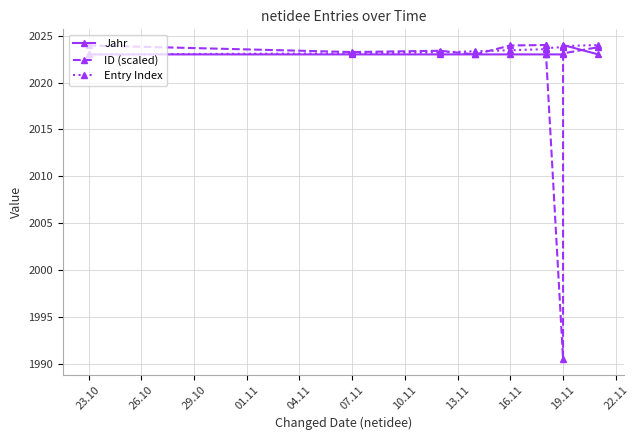

Count the number of data series in this chart.

3